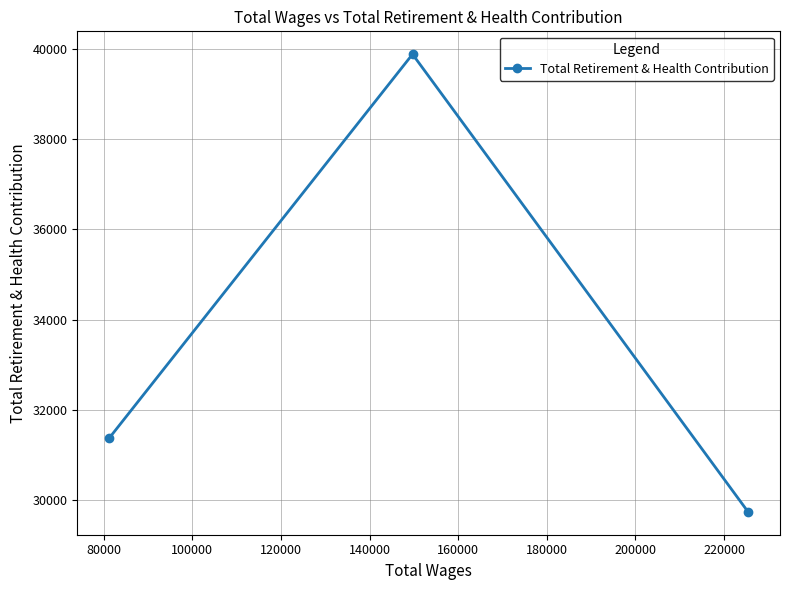

What is the average value?

33668